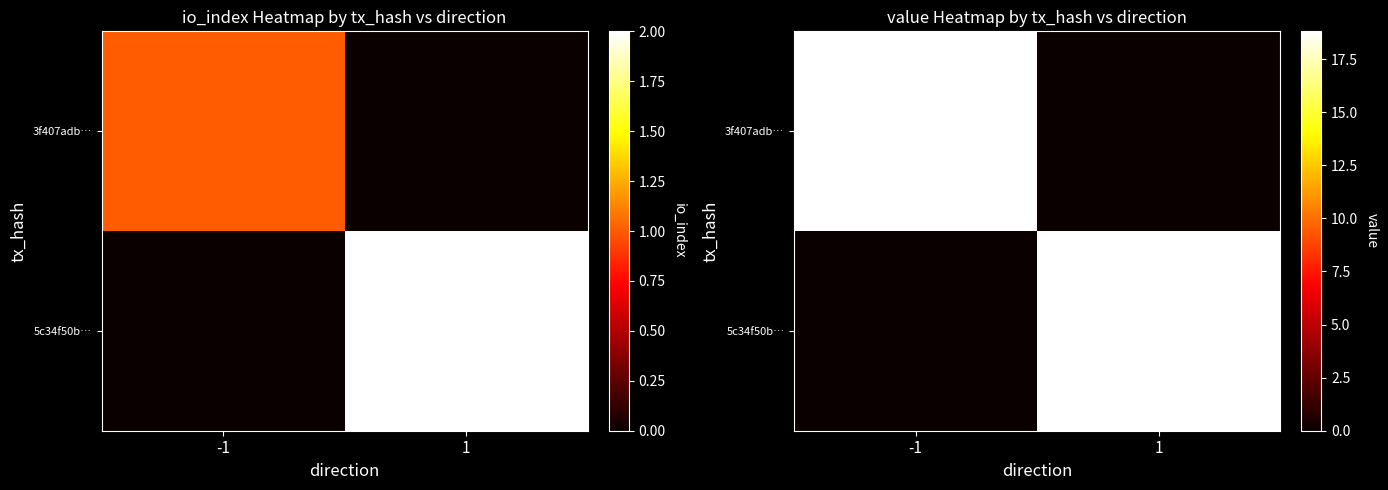

The value of 5c34f50b… at 1 is 12.7. True or false?

False